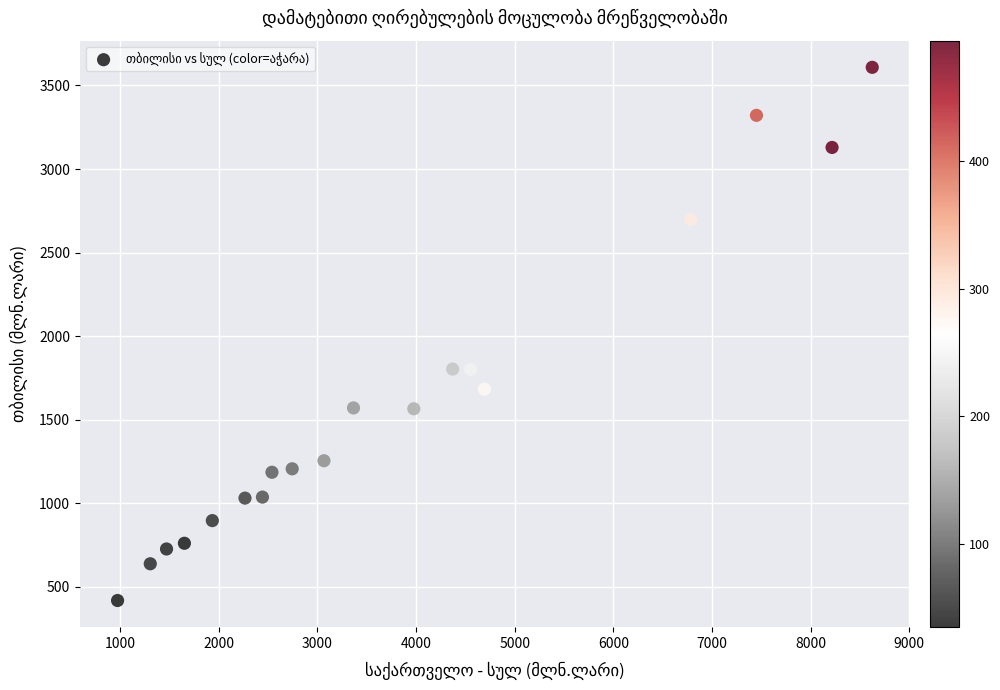

What is the range of Y values (max minus min)?

3191.4